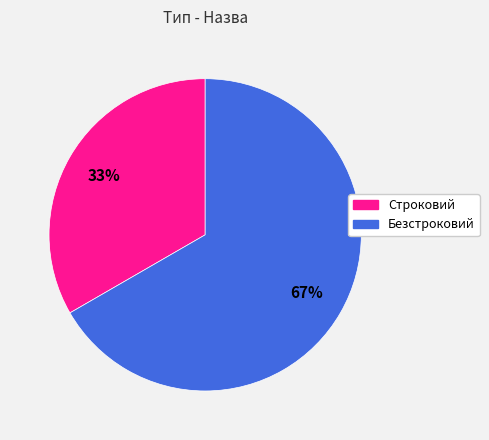

To the nearest percent, what percentage of the pie is Строковий?

33%